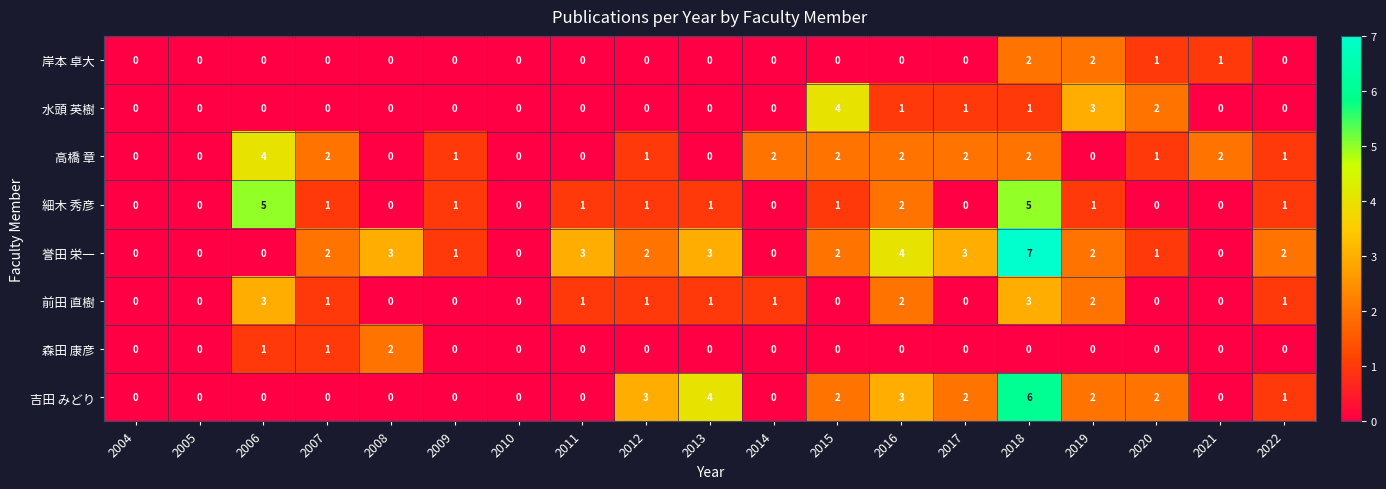

The 岸本 卓大 series shows 1 at 2016. True or false?

False